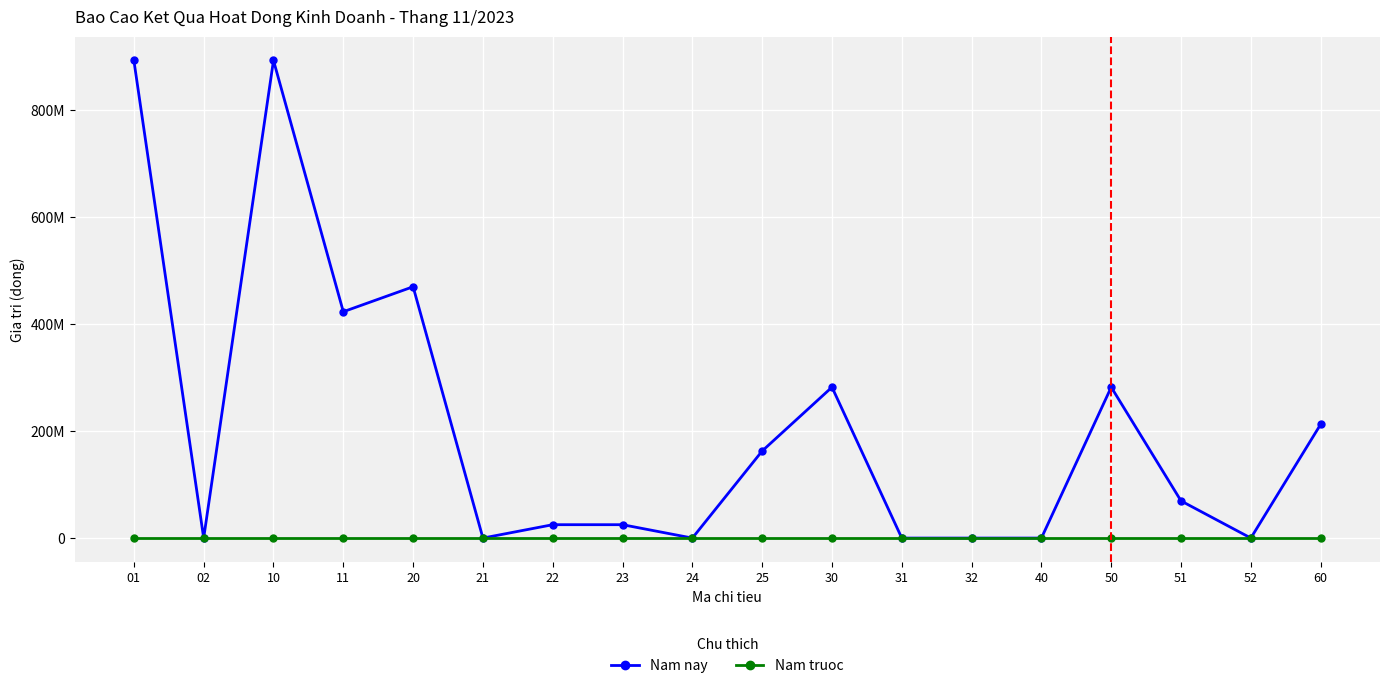

Reading left to right, extract all data points from this chart.

Nam nay: 893000000	0	893000000	423134000	469866000	0	25000000	25000000	0	162775000	282091000	0	0	0	282091000	69458200	0	212632800
Nam truoc: 0	0	0	0	0	0	0	0	0	0	0	0	0	0	0	0	0	0